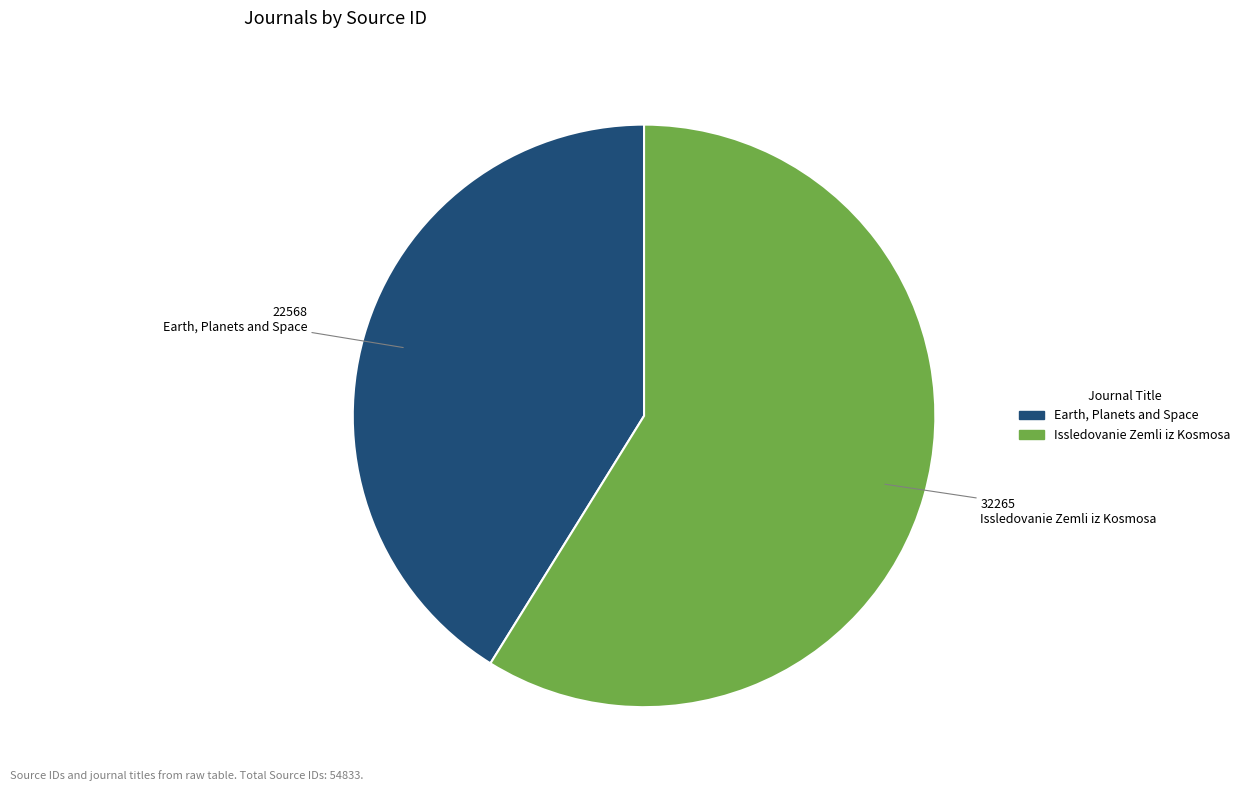

How many slices are in this pie chart?

2